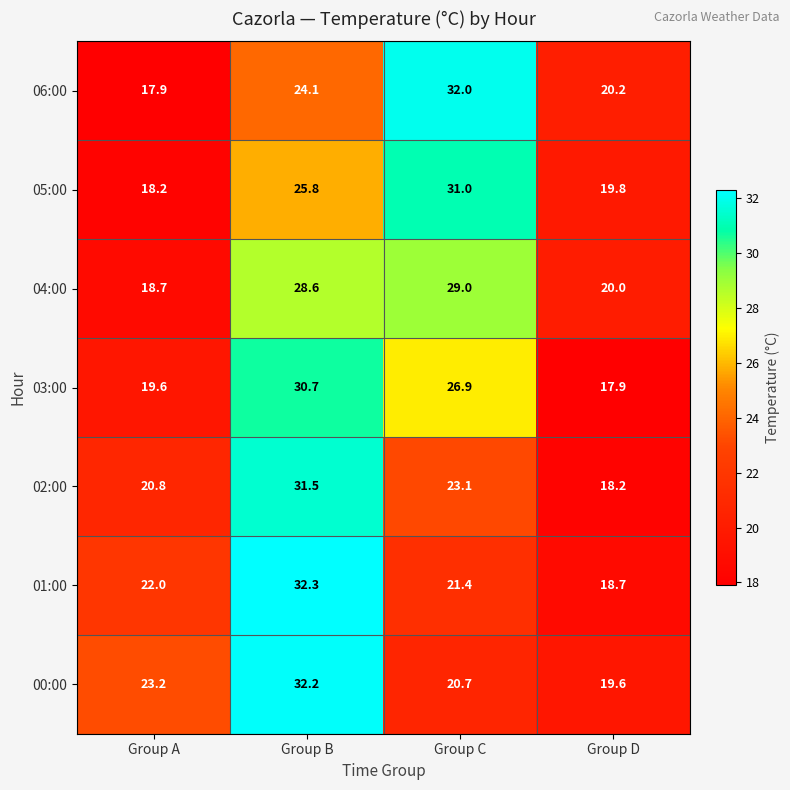

True or false: 06:00 has a value of 18.3 at Group C.

False